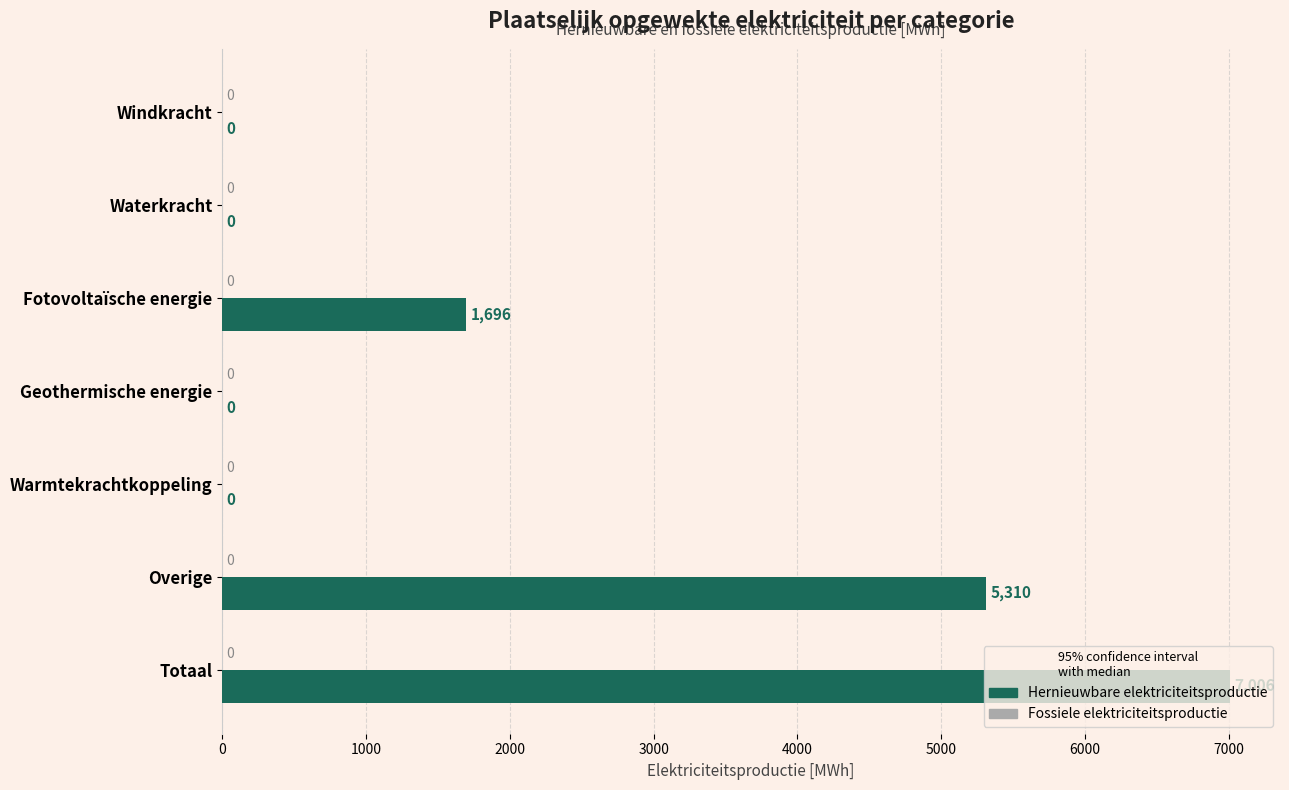

At which label is the value closest to 3502?

Fotovoltaïsche energie